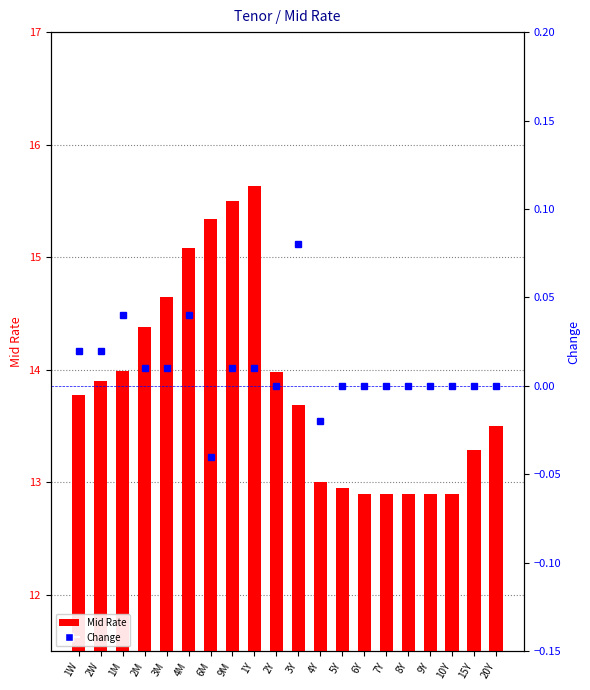

What is the difference between the maximum and minimum values in the Change series?

0.1